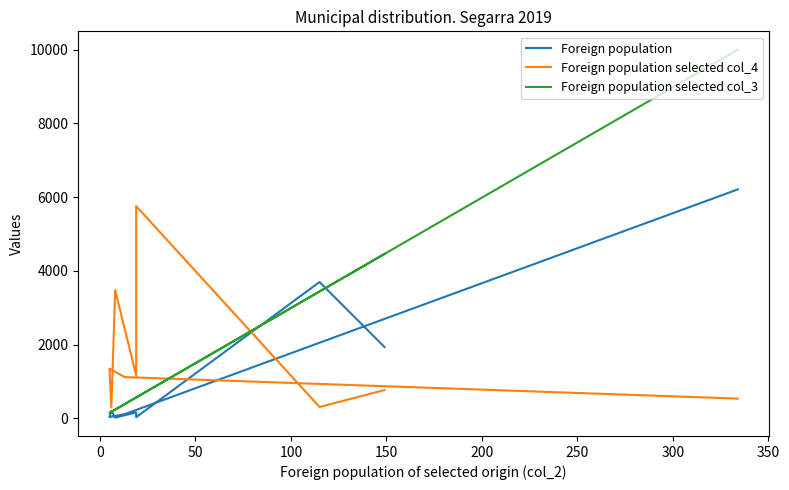

Which series has the largest range (max minus min)?

Foreign population selected col_3